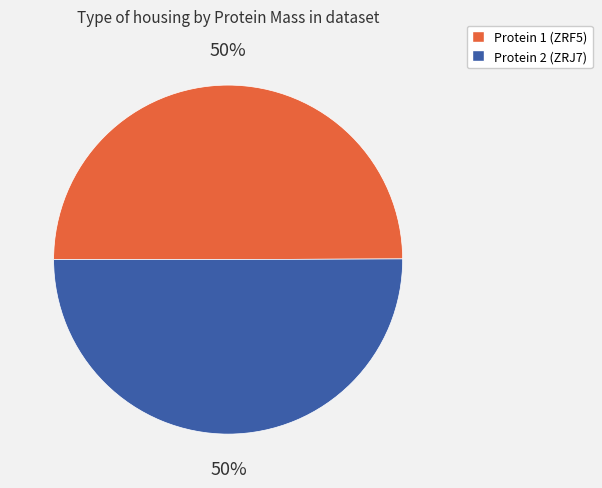

The Protein 1 (ZRF5) slice represents 50% of the pie. True or false?

True